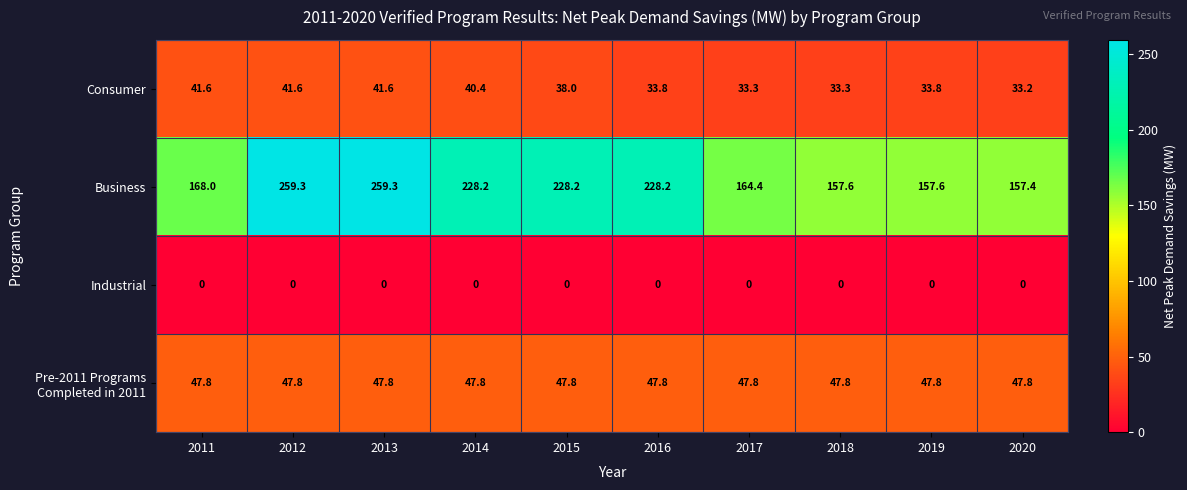

What is the sum of all Consumer values?

370.6